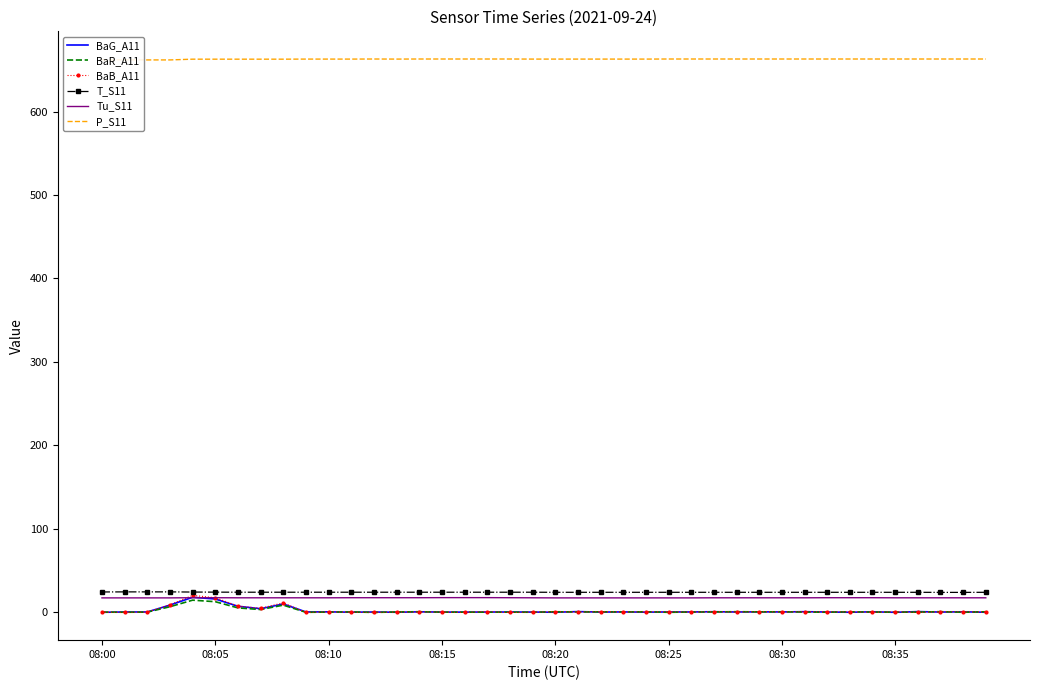

True or false: BaR_A11 and P_S11 cross at least once.

False